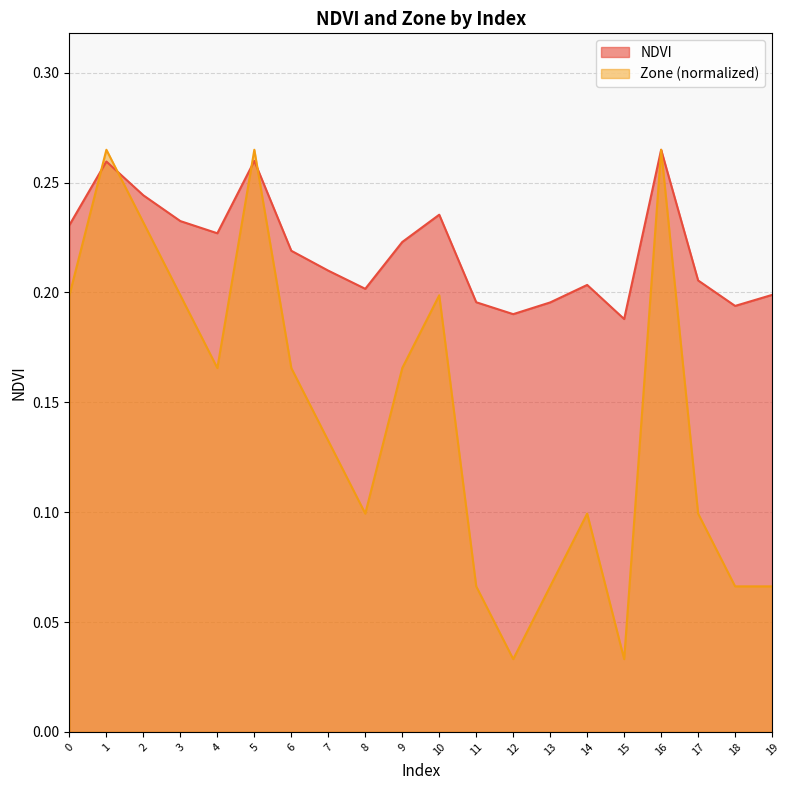

What is the sum of all NDVI values?

4.4